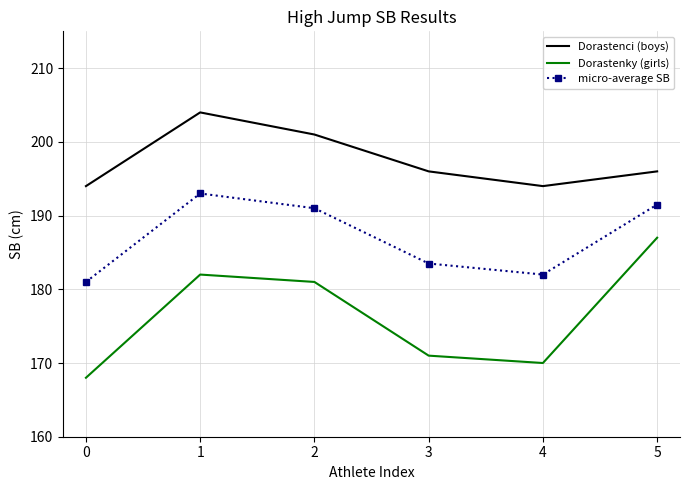

What are all the series names shown in the legend?

Dorastenci (boys), Dorastenky (girls), micro-average SB